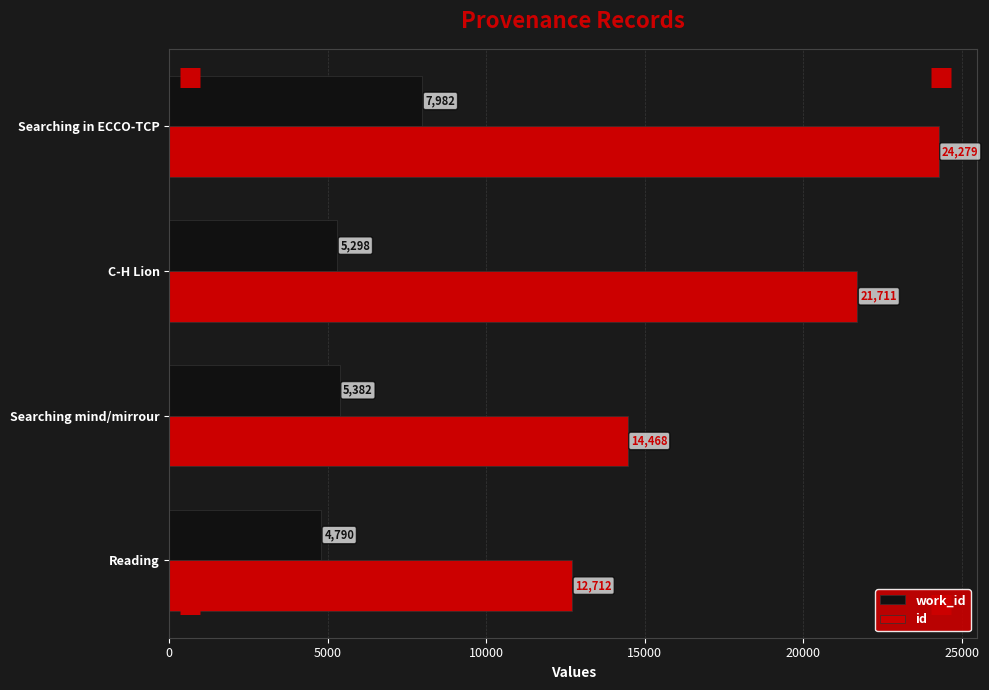

What are all the series names shown in the legend?

work_id, id